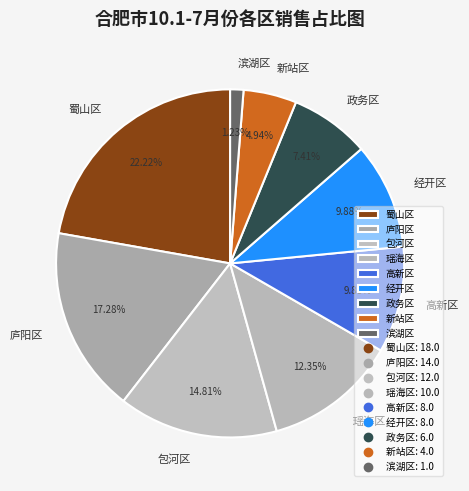

Combined, do 包河区 and 高新区 account for over 50%?

No